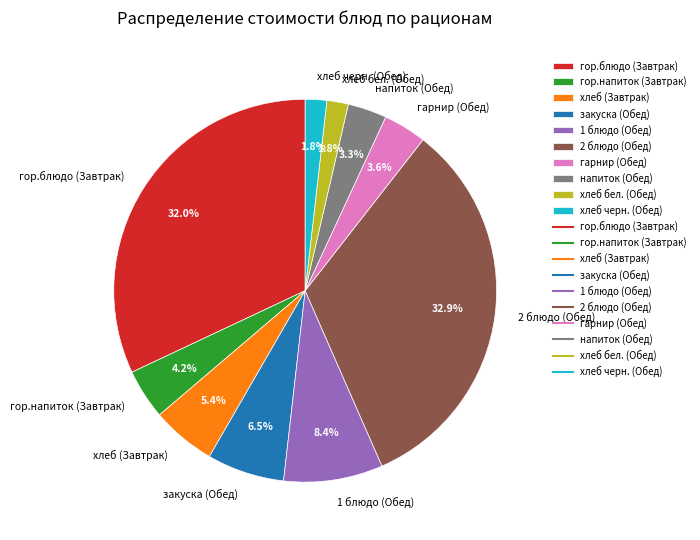

What percentage do гарнир (Обед) and напиток (Обед) together represent?

6.9%